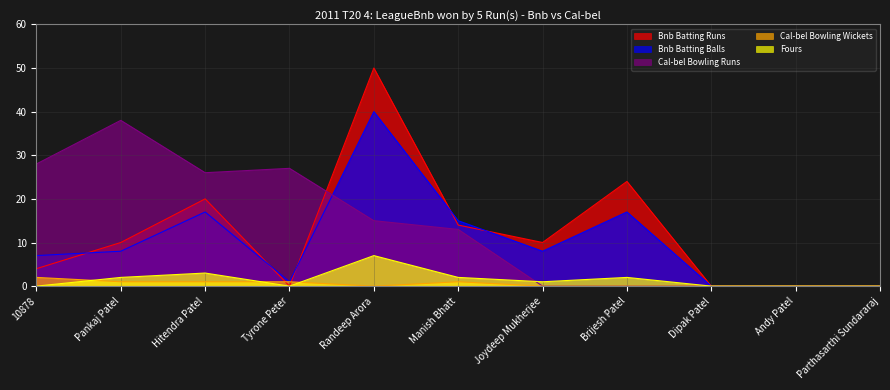

Is the value of Bnb Batting Runs at Tyrone Peter greater than the value of Bnb Batting Balls at Dipak Patel?

No